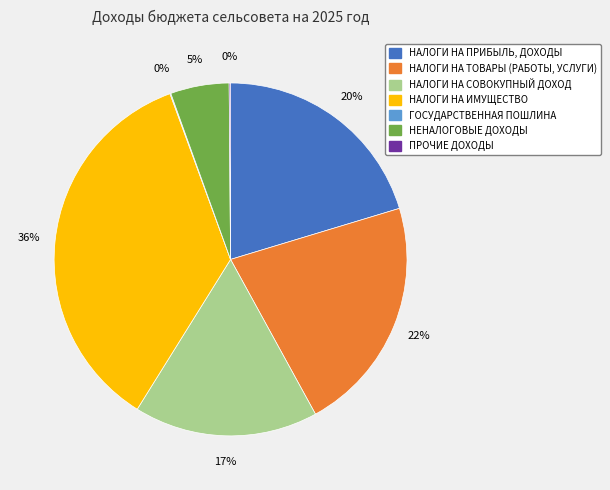

To the nearest percent, what percentage of the pie is НАЛОГИ НА ТОВАРЫ (РАБОТЫ, УСЛУГИ)?

22%